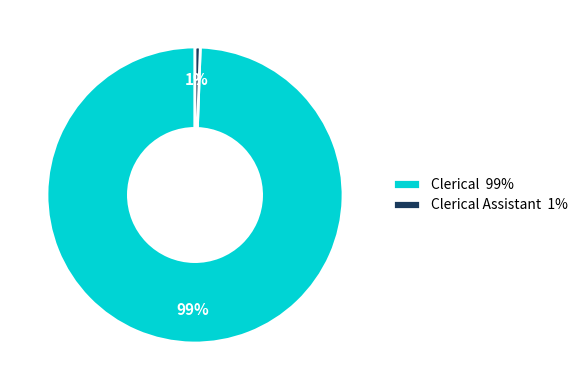

Which slice is the smallest?

Clerical Assistant 1%